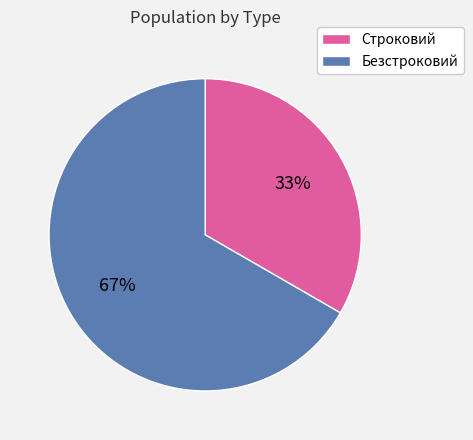

Is there a majority slice in this chart?

Yes